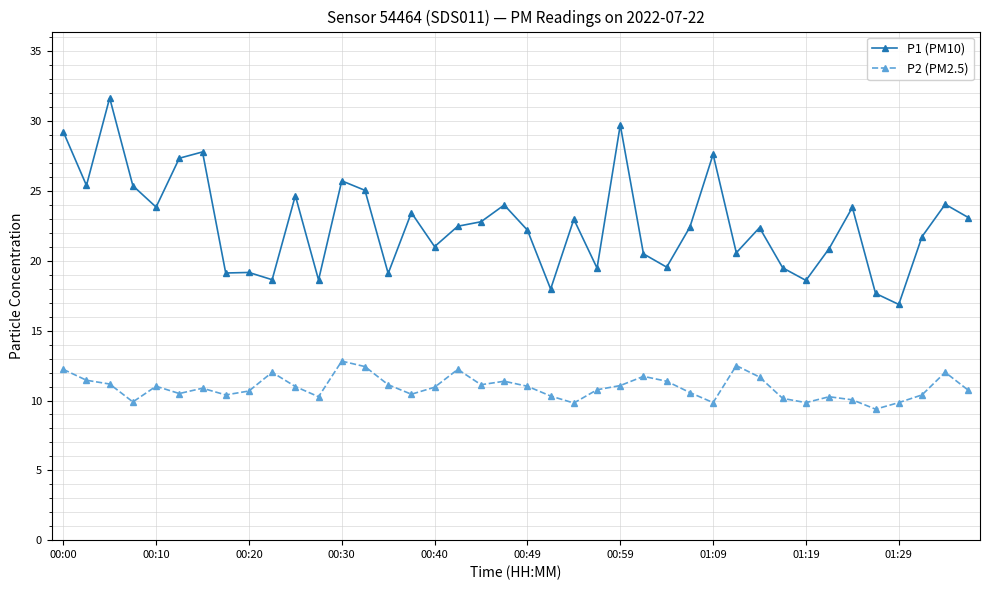

True or false: P2 (PM2.5) and P1 (PM10) intersect in this chart.

False